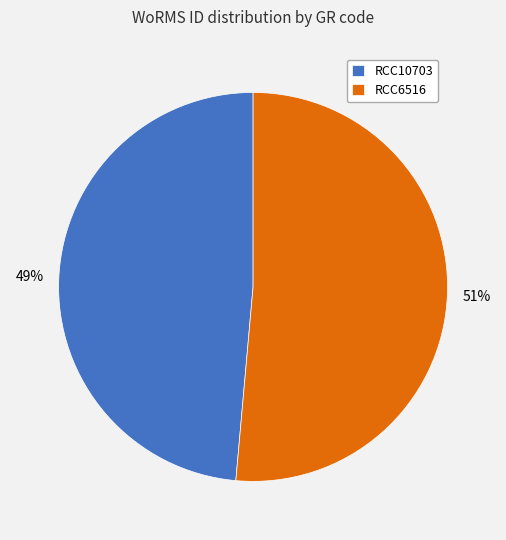

How many segments does this pie chart have?

2